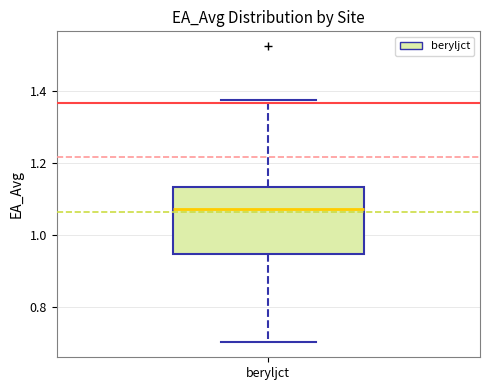

Transcribe this box plot: give where the median line is, the range the box spans, and where the two whiskers end, as read against the y-axis. The values are not printed on the chart, so give them approximately, as read against the axis.

median 1.08, box 0.94 to 1.14, whiskers 0.70 to 1.38